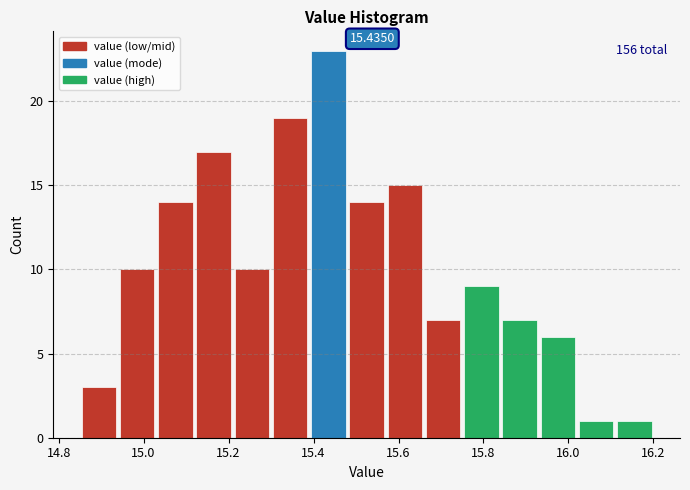

Over which range of the x-axis is the bar tallest?

15.39 to 15.48